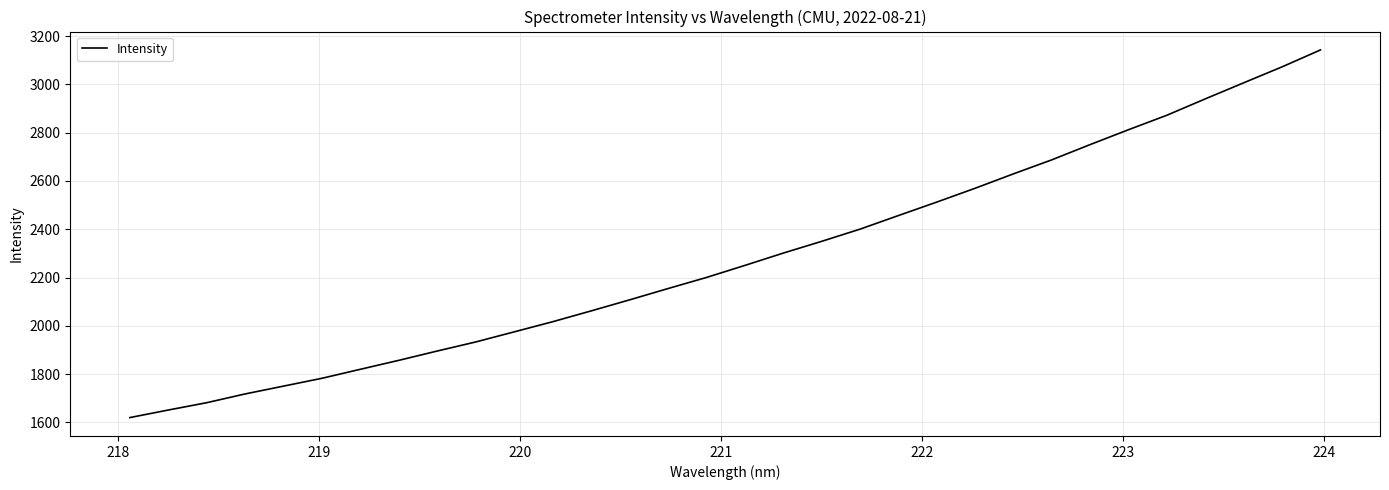

What is the minimum value shown in the chart?

1619.7